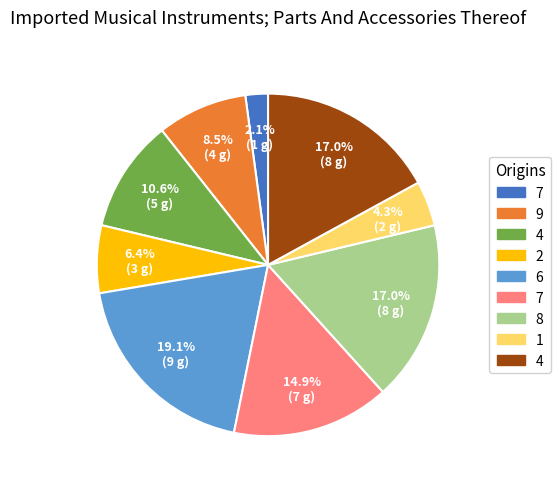

Does any single category account for the majority?

No